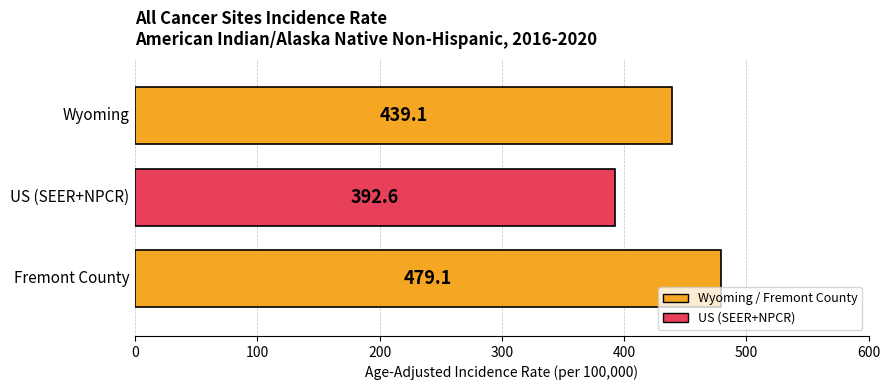

At which label does the data first exceed 439?

Wyoming